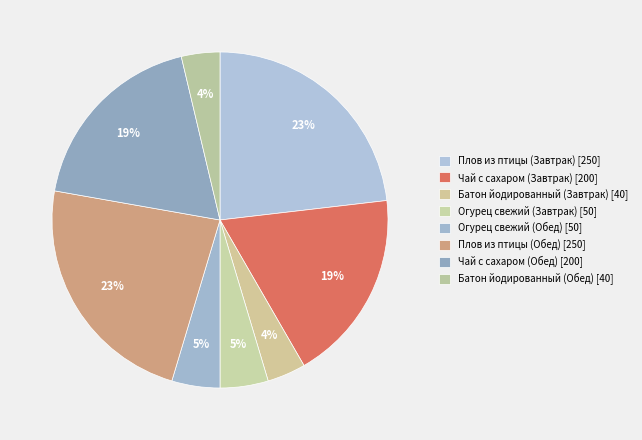

Count the number of slices in the pie.

8